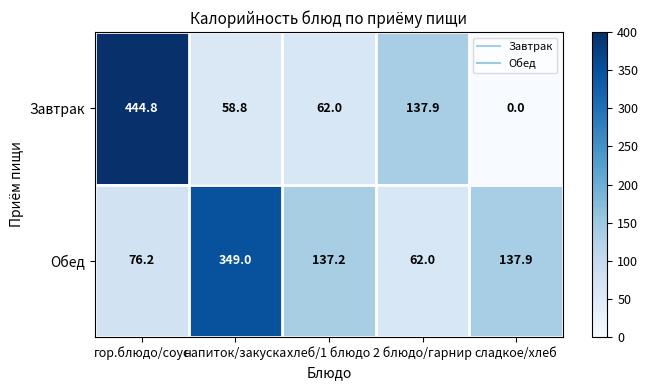

Reading left to right, extract all data points from this chart.

Завтрак: 444.8	58.8	62.0	137.9	0.0
Обед: 76.2	349.0	137.2	62.0	137.9